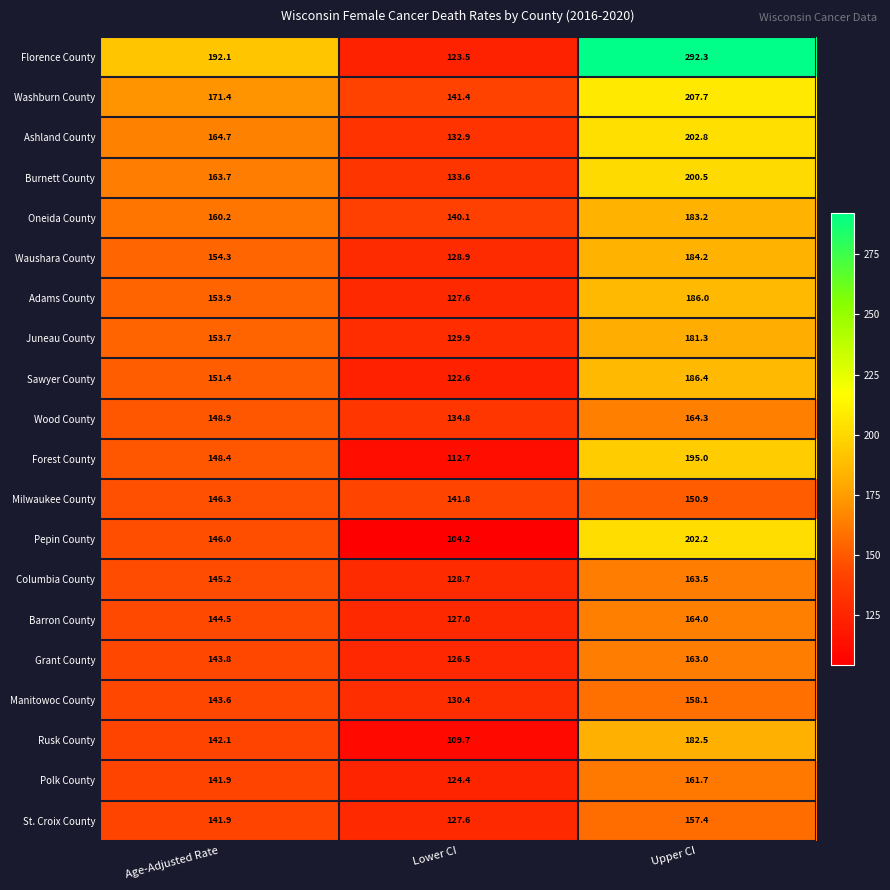

Which series has the largest total across all categories?

Florence County